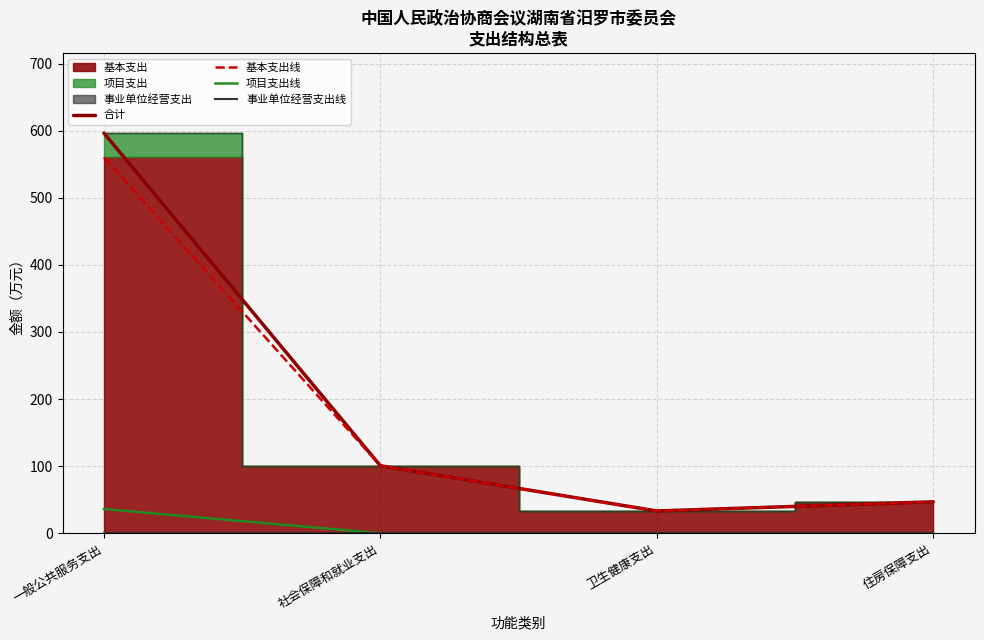

True or false: 事业单位经营支出线 and 项目支出线 cross at least once.

False